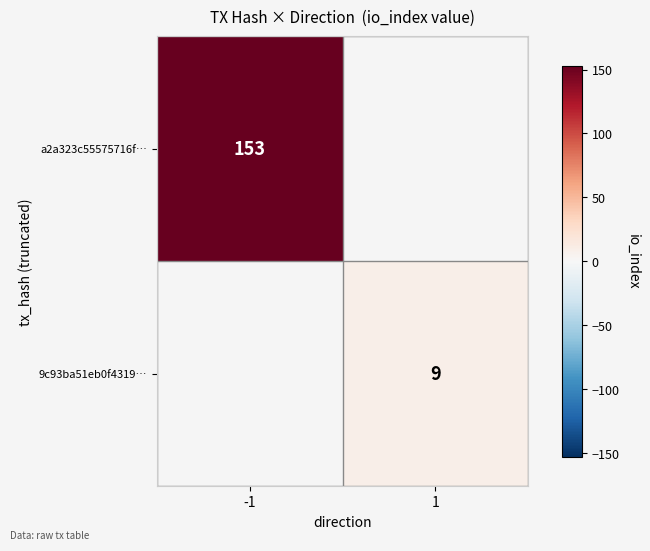

The 9c93ba51eb0f4319… series shows 14 at 1. True or false?

False